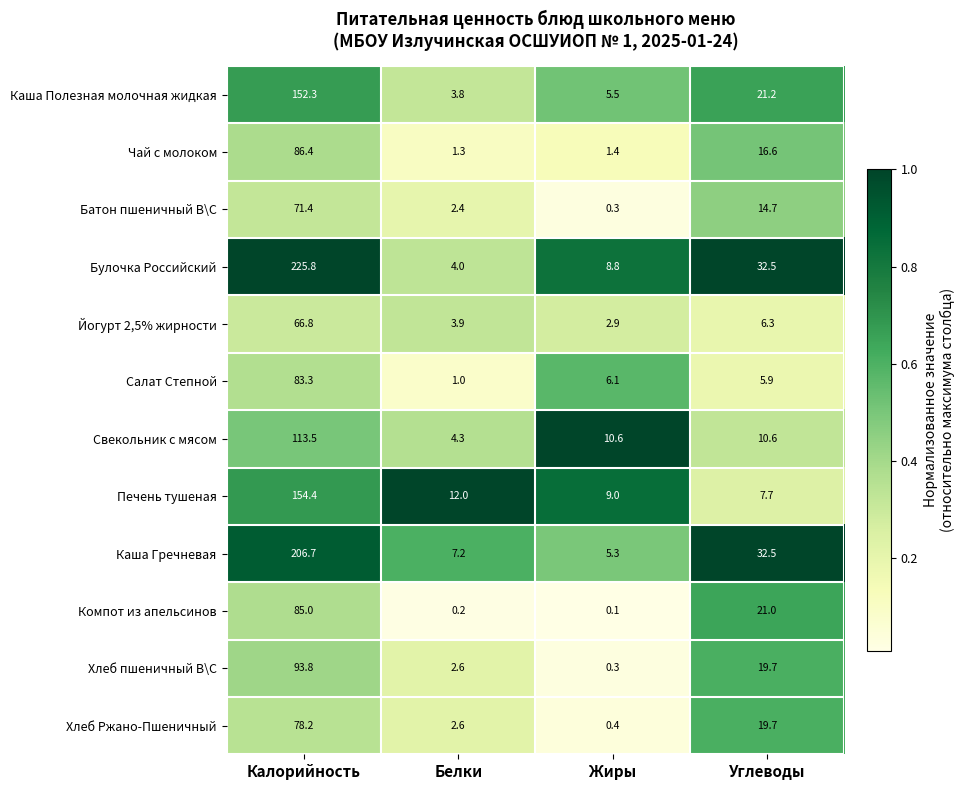

Which series has the largest total across all categories?

Булочка Российский